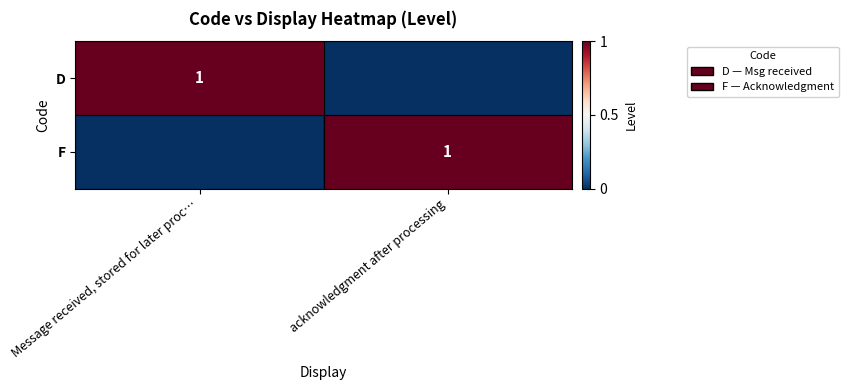

How many distinct data groups are displayed?

2